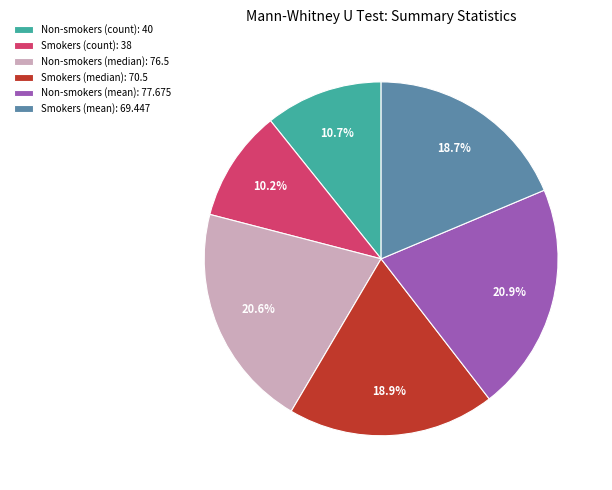

How many segments does this pie chart have?

6